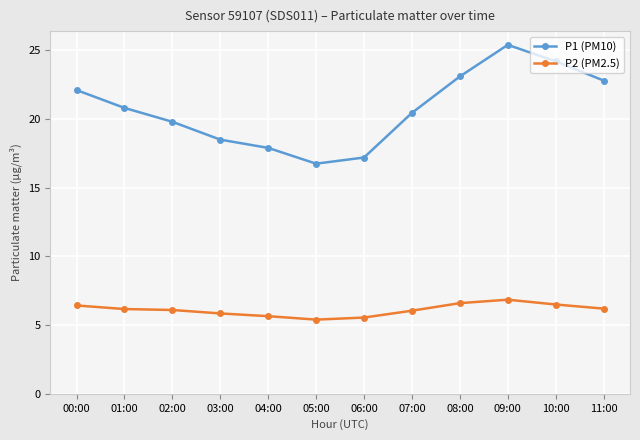

The value of P2 (PM2.5) at 03:00 is 8.5. True or false?

False